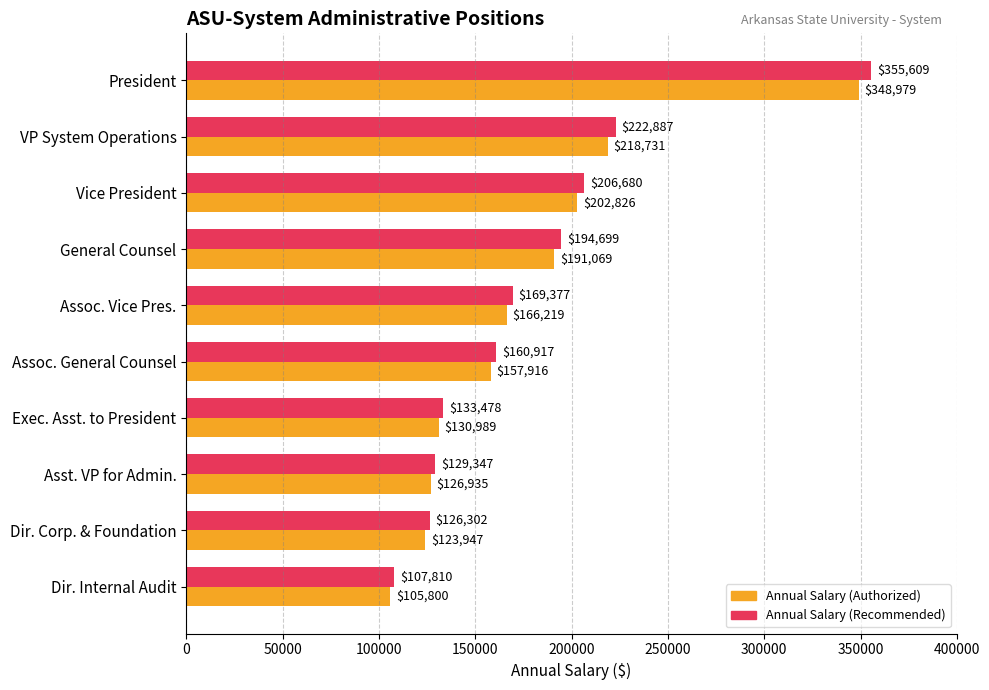

Is the value of Annual Salary (Recommended) at Dir. Internal Audit greater than the value of Annual Salary (Authorized) at Assoc. General Counsel?

No